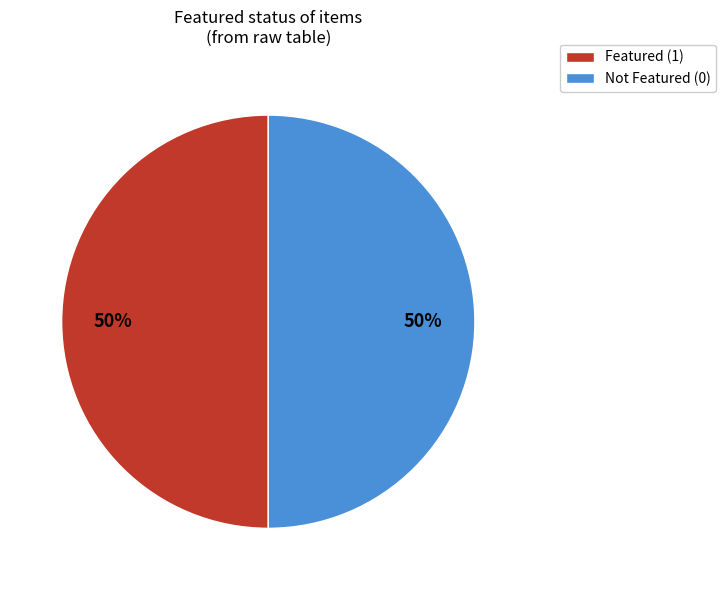

What is the ratio of the value at Featured (1) to the value at Not Featured (0)?

1.0